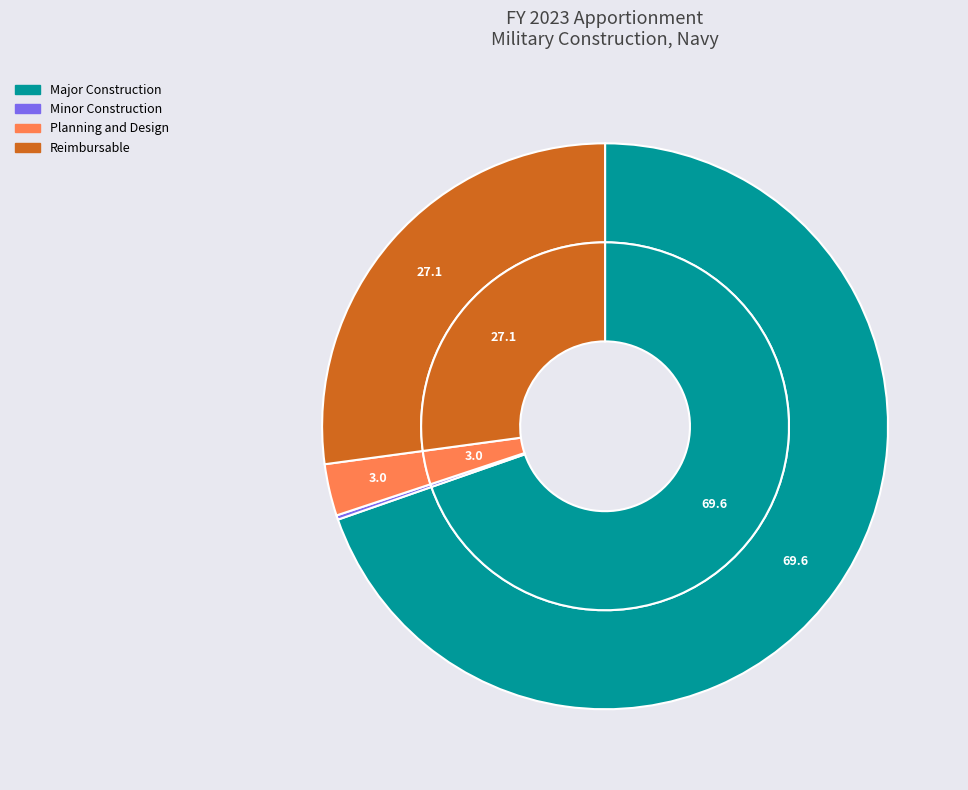

Which category accounts for the majority?

Major Construction